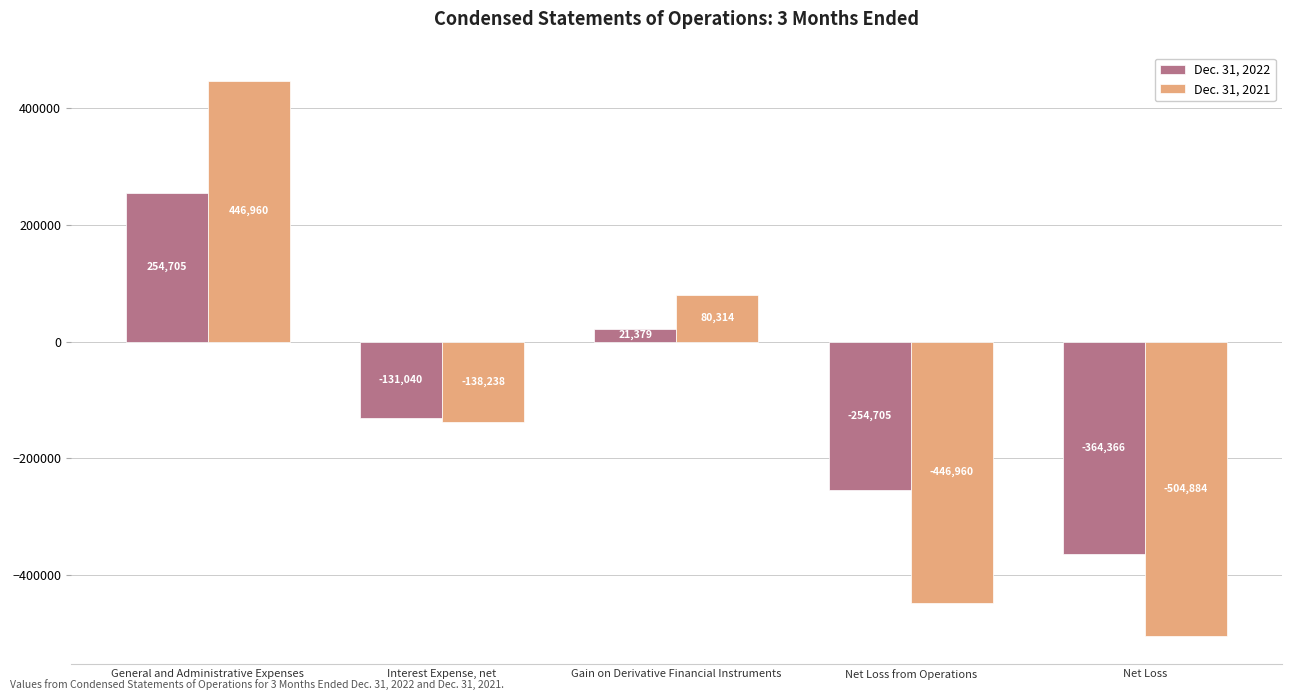

At which label is Dec. 31, 2022 closest to -54830?

Gain on Derivative Financial Instruments